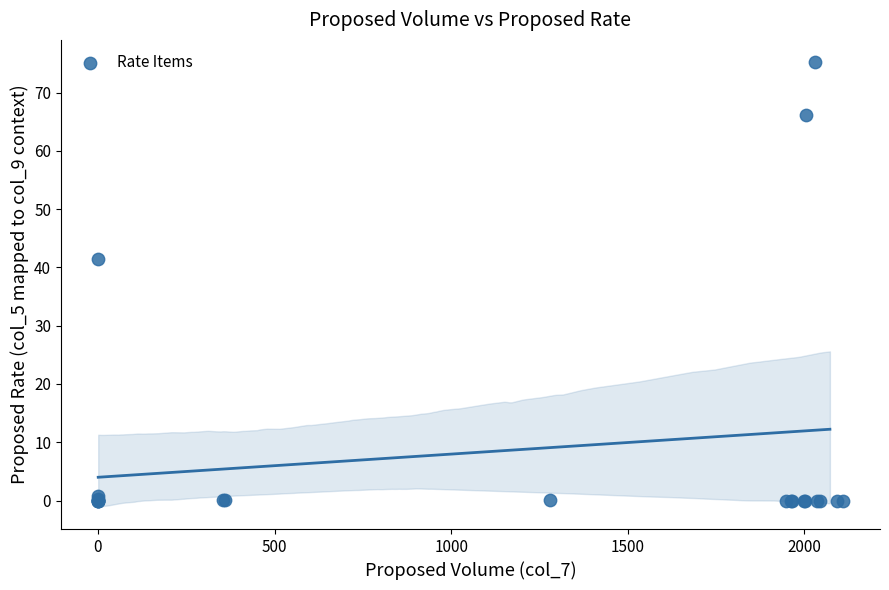

What Y value in the scatter plot is closest to 37?

41.5